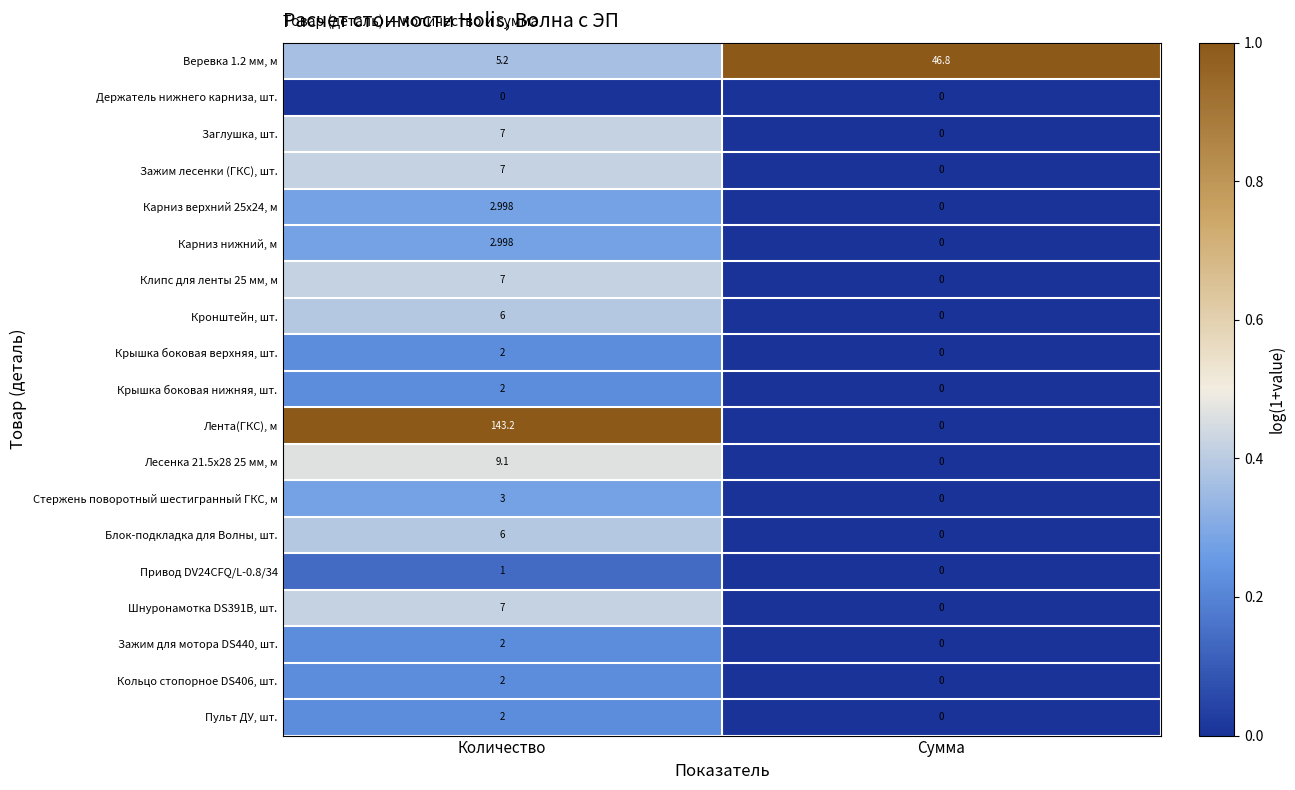

Which series has the largest total across all categories?

Лента(ГКС), м